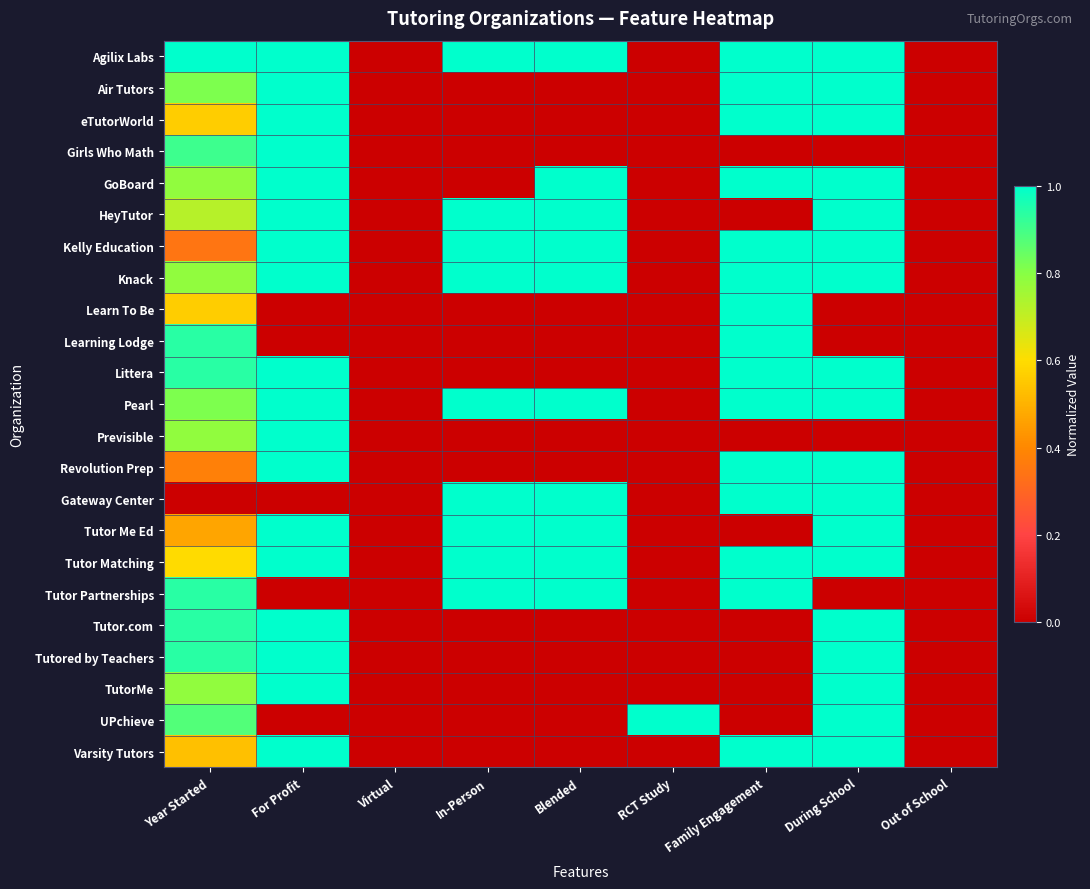

Which series has the largest range (max minus min)?

Agilix Labs